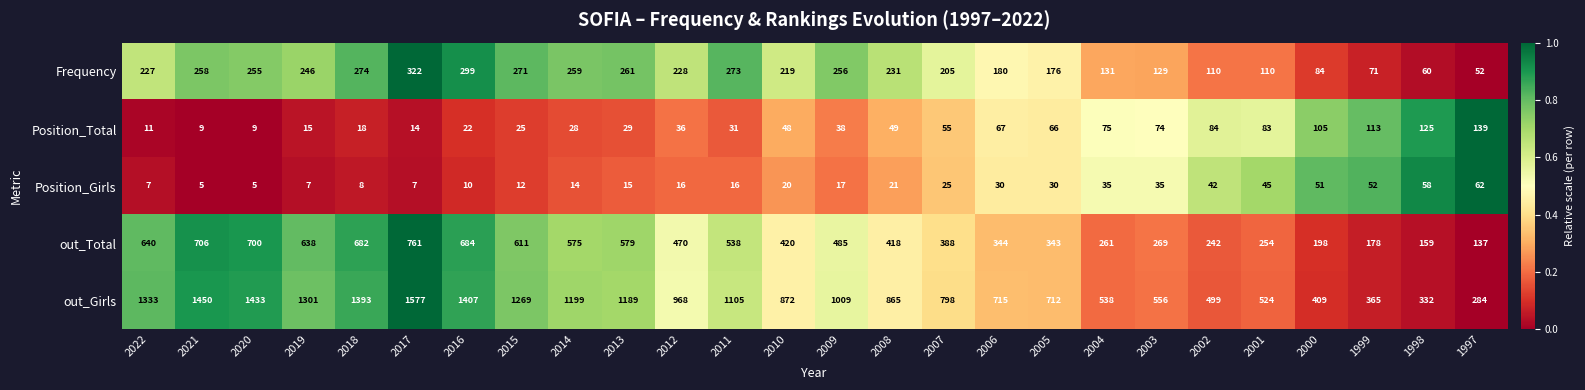

List the series in order of their peak value, highest first.

out_Girls, out_Total, Frequency, Position_Total, Position_Girls